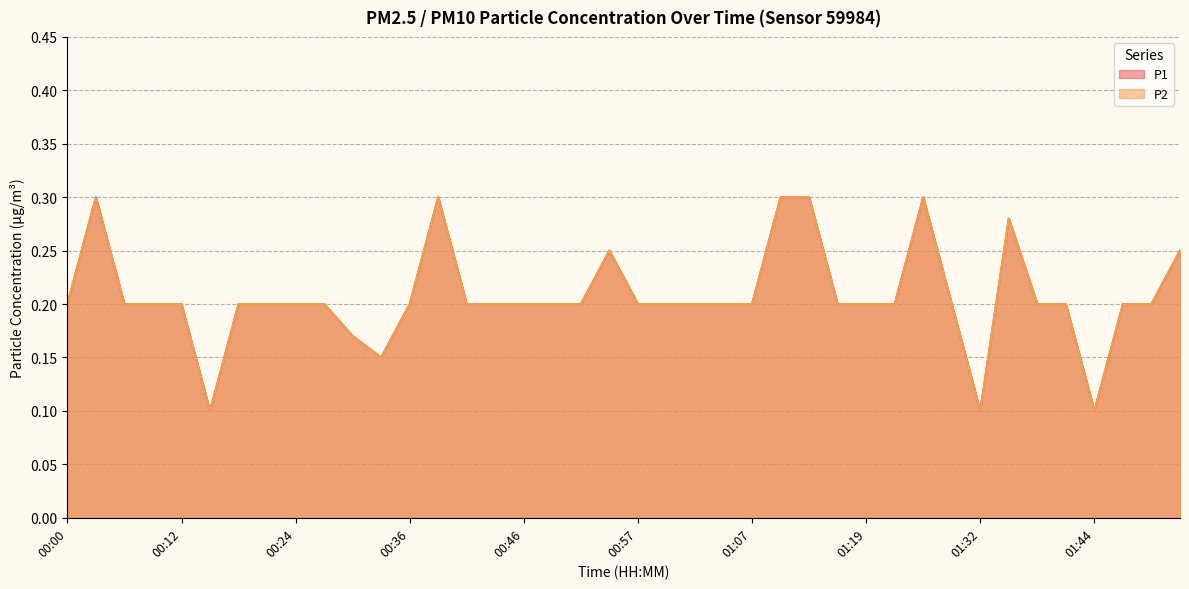

Rank the categories by P1 value from highest to lowest.

00:03, 00:39, 01:10, 01:13, 01:25, 01:35, 00:54, 01:54, 00:00, 00:06, 00:09, 00:12, 00:17, 00:21, 00:24, 00:27, 00:36, 00:41, 00:44, 00:46, 00:49, 00:51, 00:57, 01:00, 01:03, 01:05, 01:07, 01:16, 01:19, 01:22, 01:28, 01:38, 01:41, 01:47, 01:50, 00:30, 00:33, 00:15, 01:32, 01:44